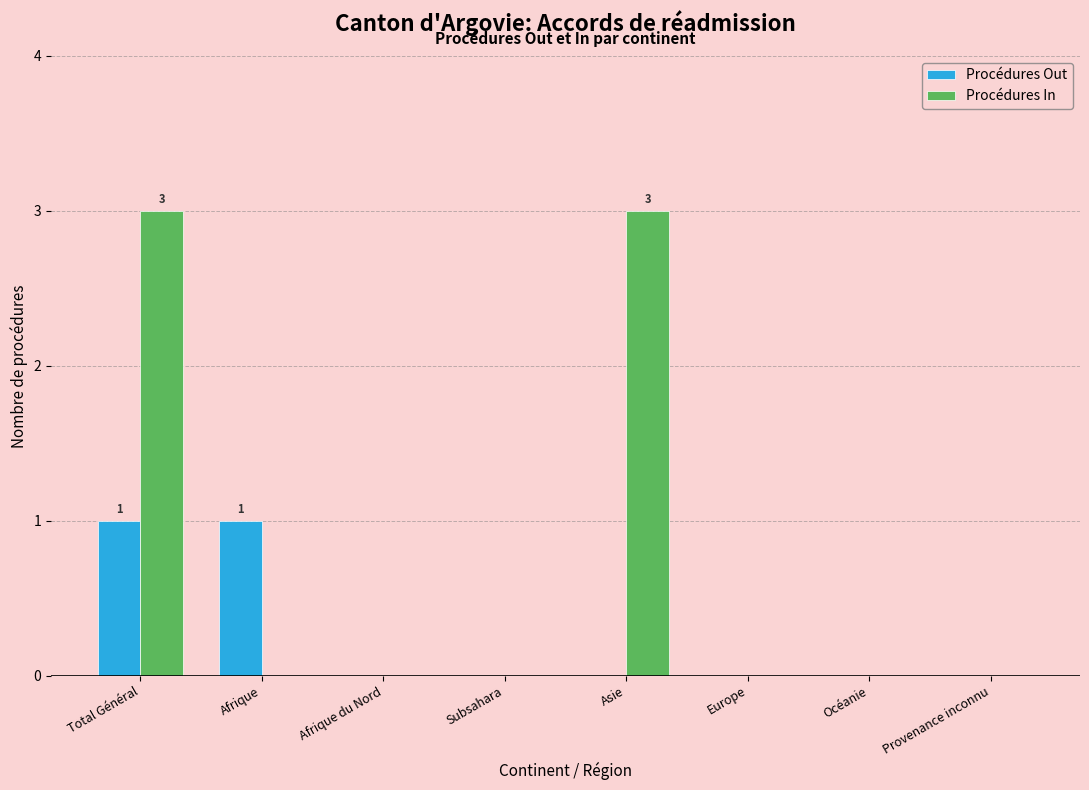

At which category is the sum across all series the highest?

Total Général